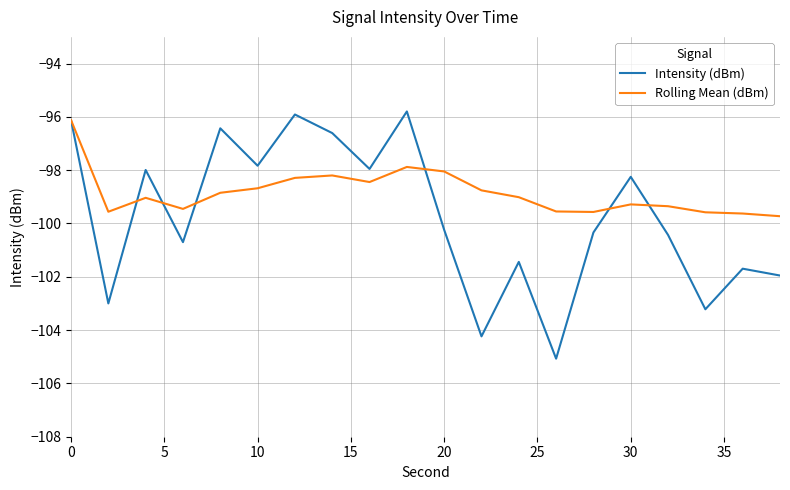

What is the smallest value displayed?

-105.1